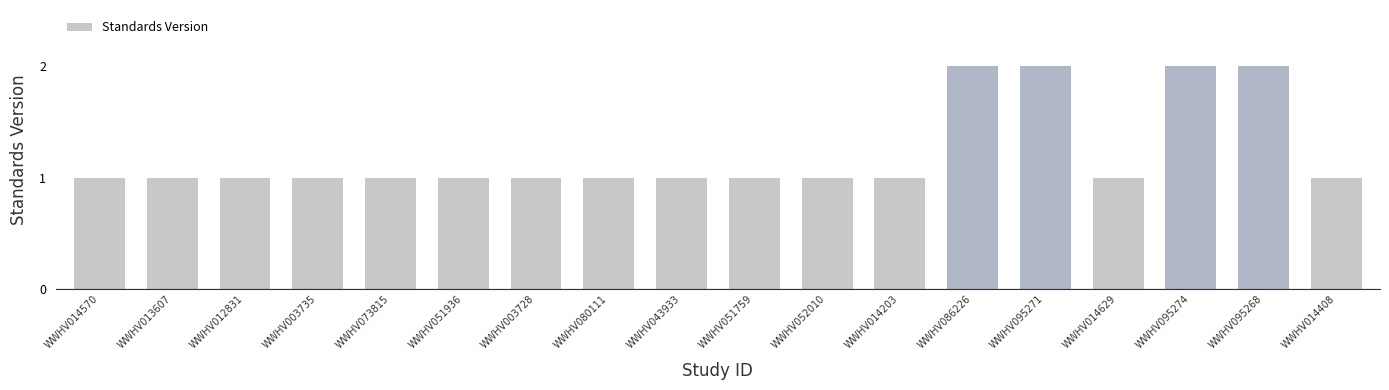

What is the maximum value shown in the chart?

2